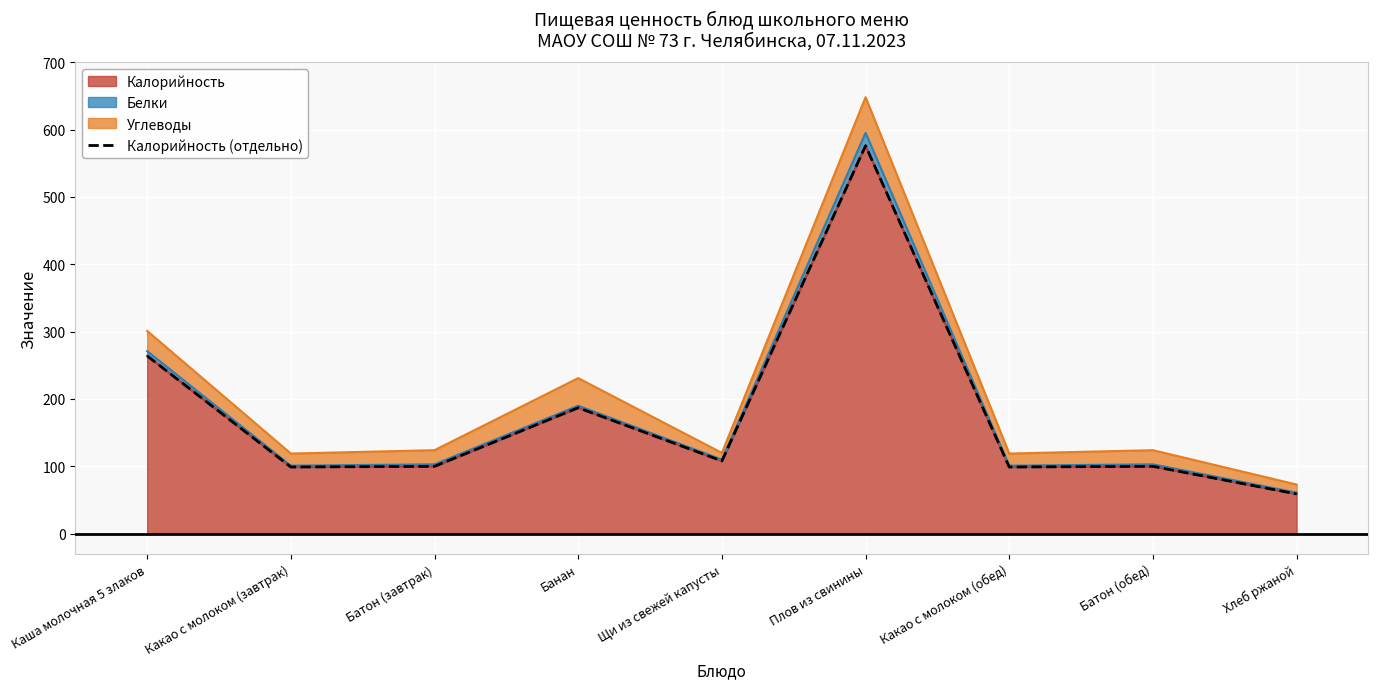

What is the sum of all values?

1592